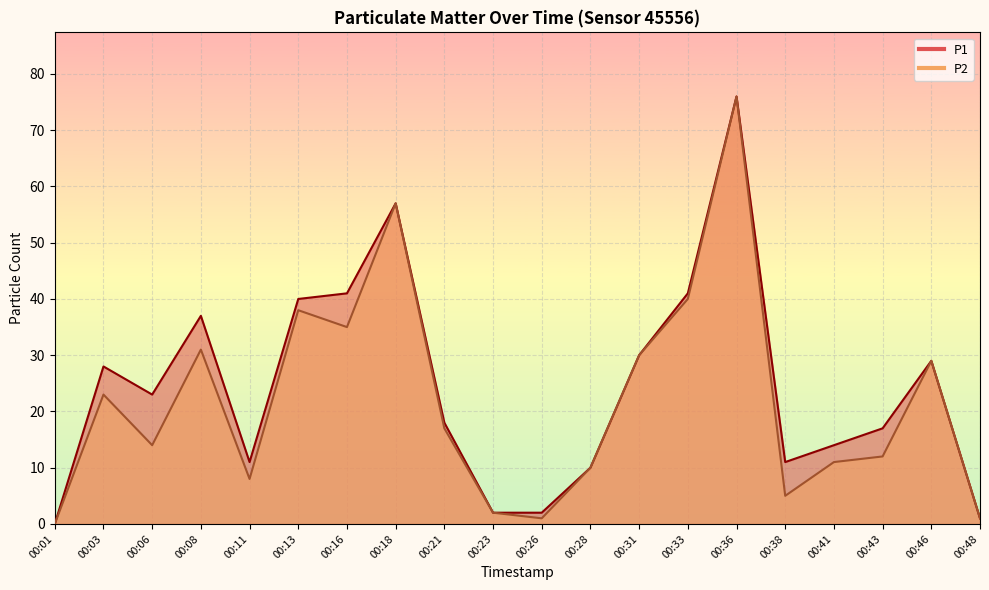

What value does the P2 series have at 00:08, to the nearest 5?

30